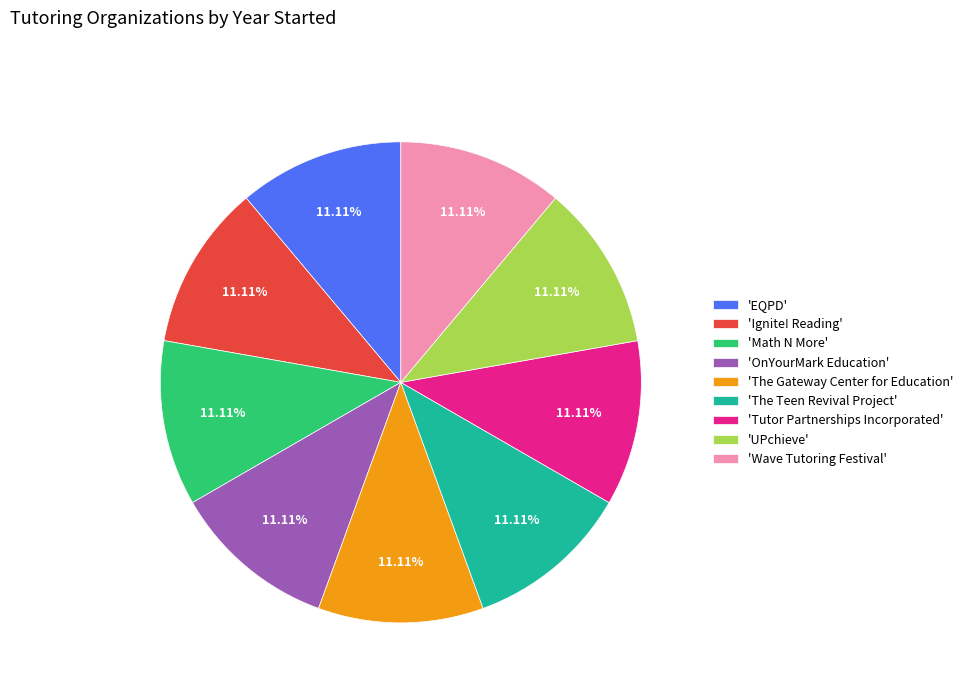

Does any single category account for the majority?

No